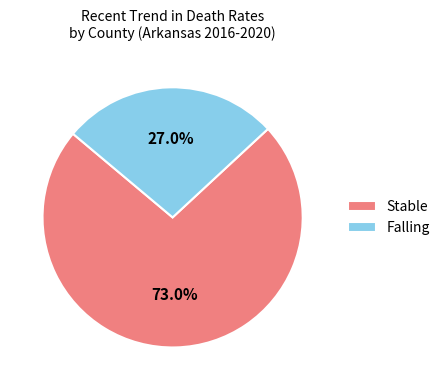

Rank the categories by value from highest to lowest.

Stable, Falling